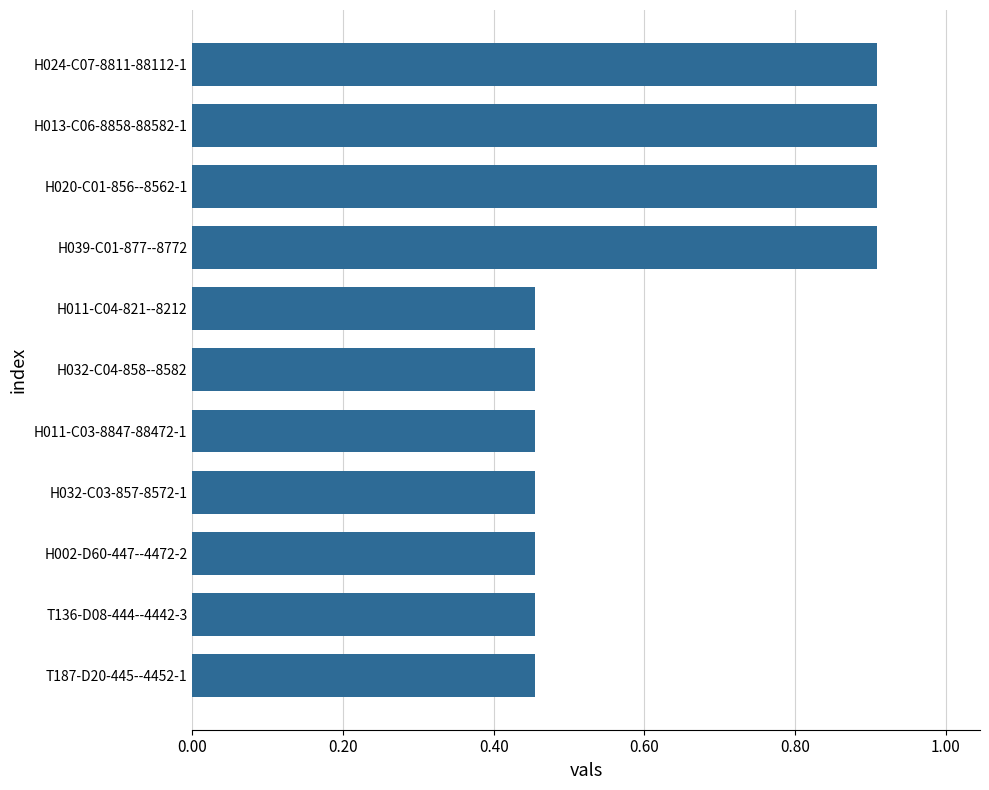

How many values are between 0 and 1?

11